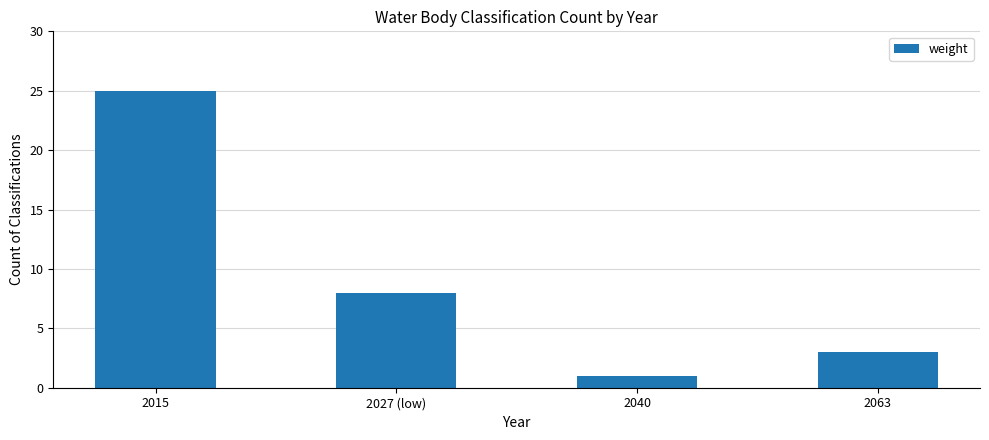

What is the sum of the values at 2063 and 2027 (low)?

11